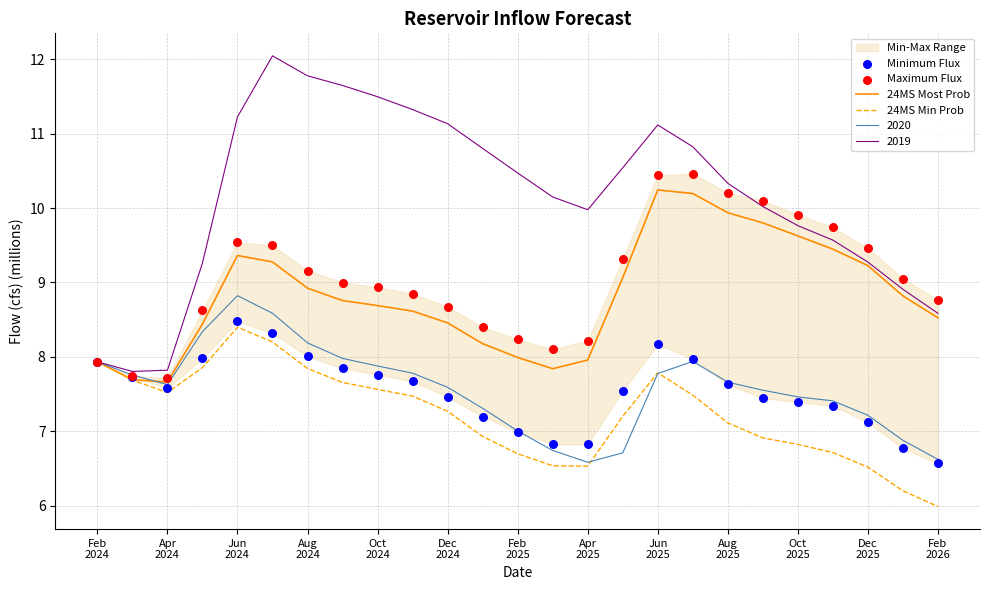

What is the highest value of the 24MS Min Prob series?

8.4